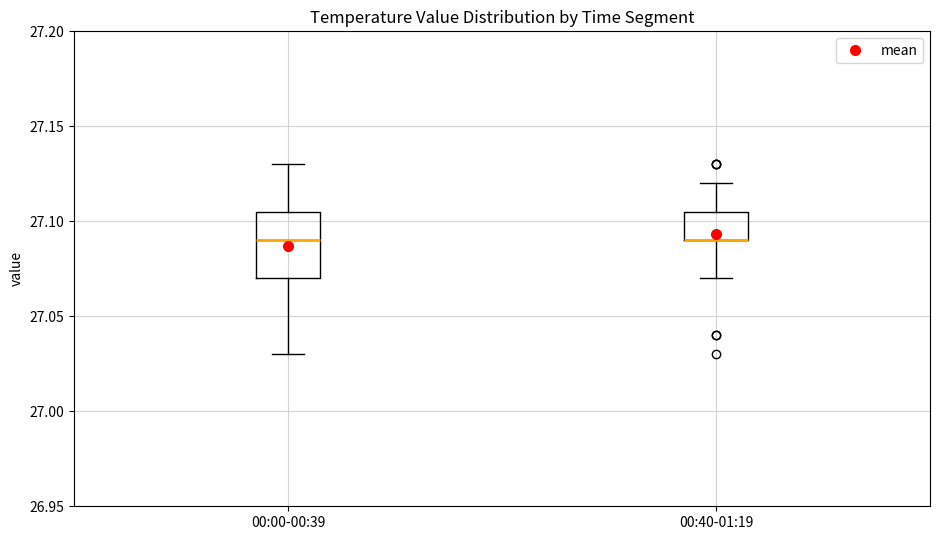

Which box is the tallest, from its lower edge to its upper edge?

00:00-00:39